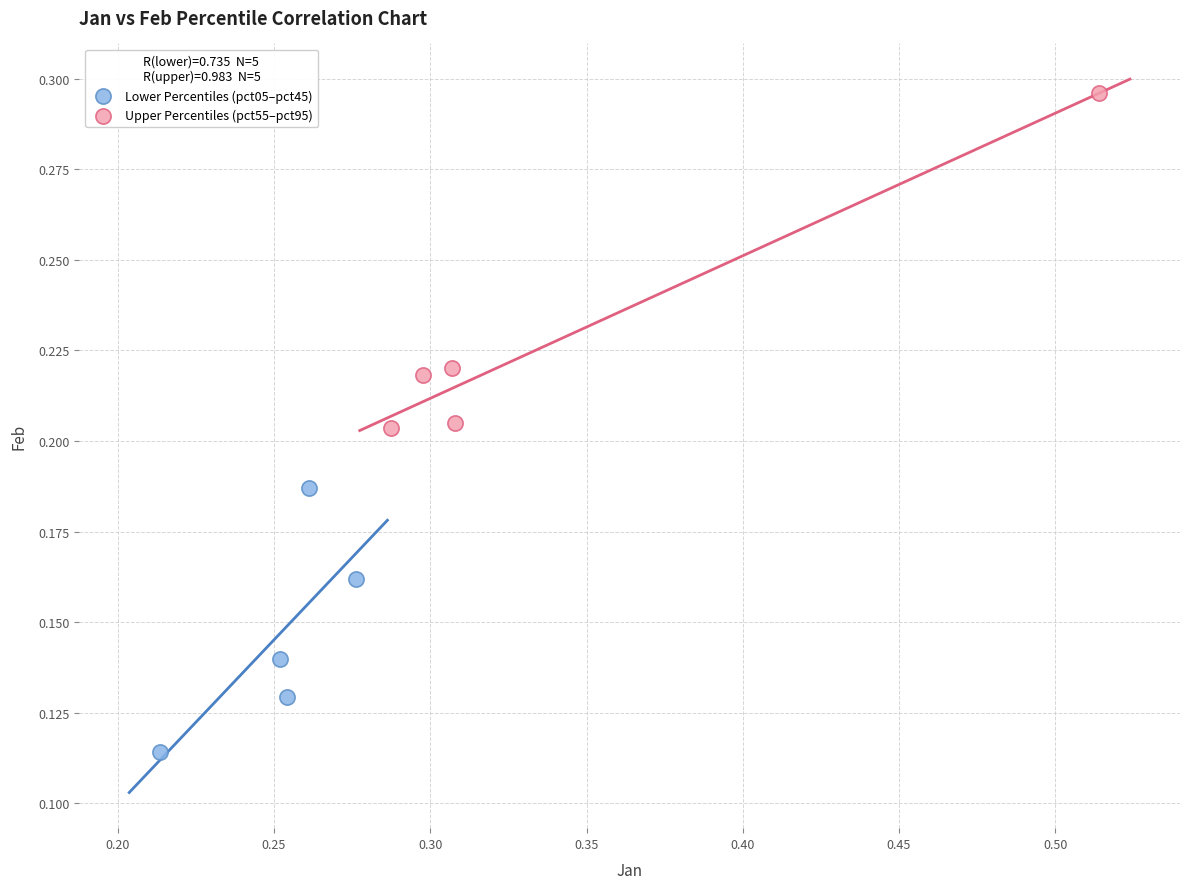

Which series has the largest Y range (max minus min)?

Upper Percentiles (pct55–pct95)